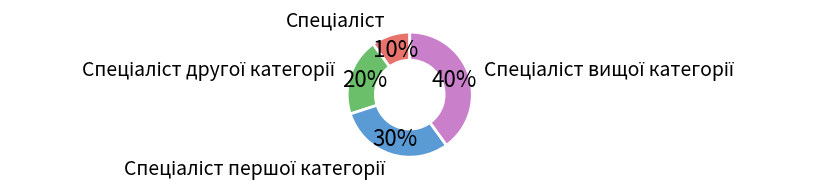

To the nearest percent, what is the difference between the largest and smallest slice percentages?

30%